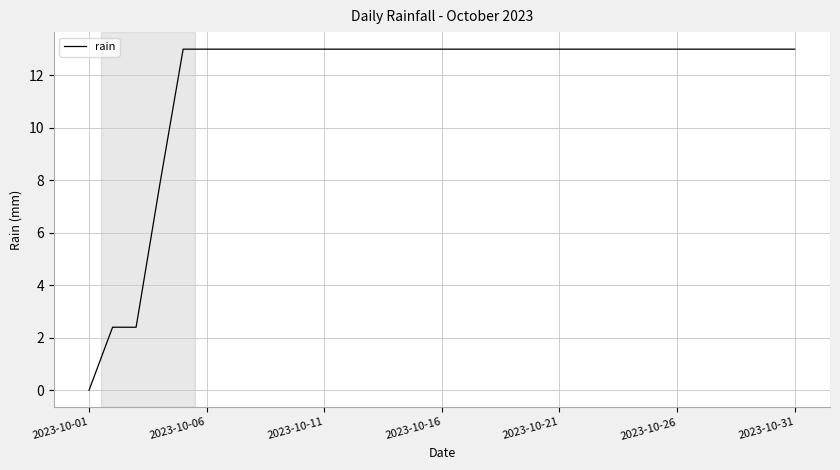

What is the maximum value shown in the chart?

13.0